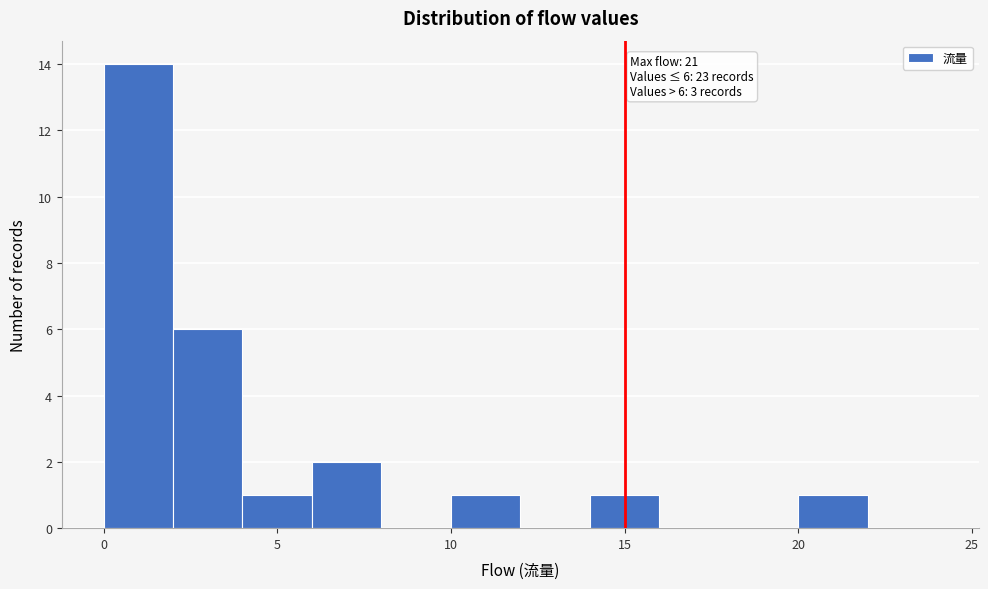

Over which range of the x-axis is the bar tallest?

0 to 2